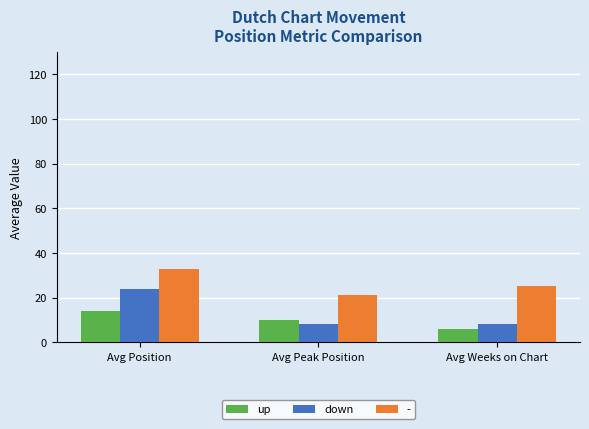

List the series in order of their overall mean, lowest first.

up, down, -